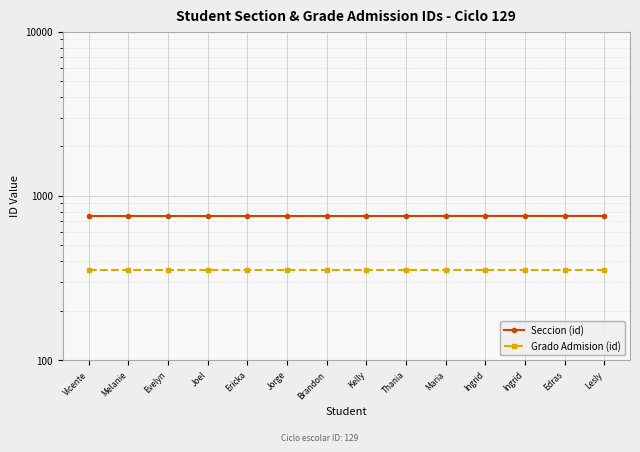

The Seccion (id) series shows 1211 at Vicente. True or false?

False